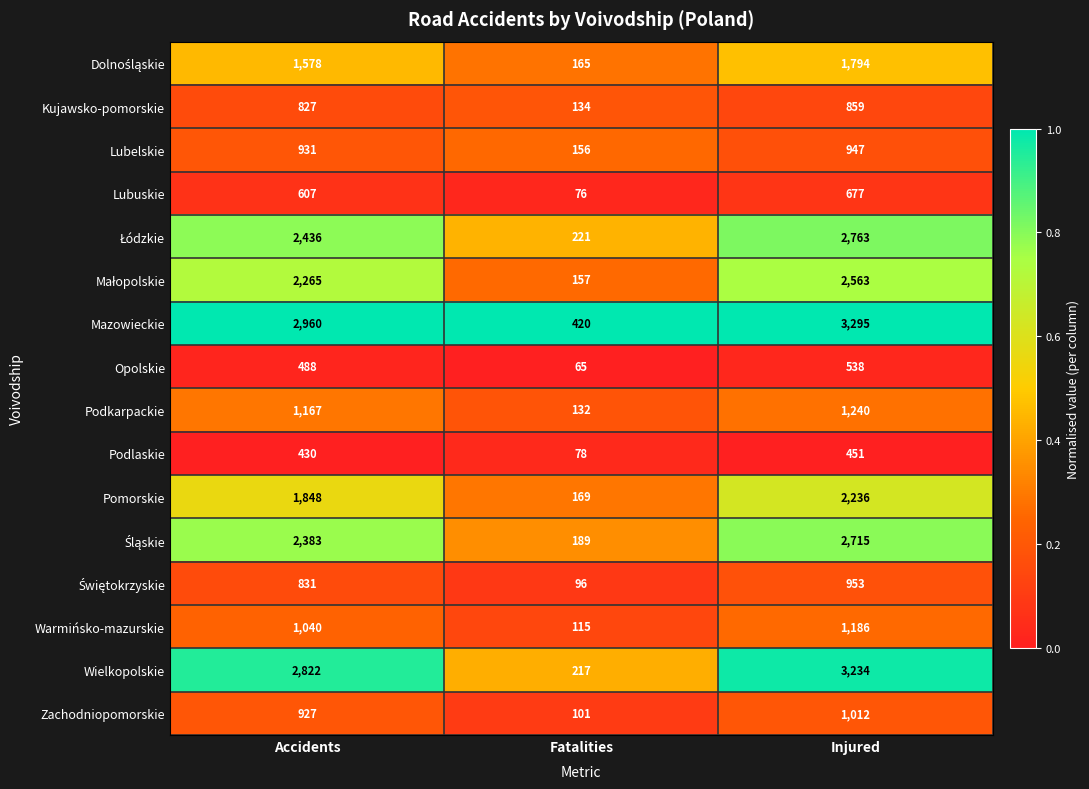

Read the Podlaskie value at Accidents.

430